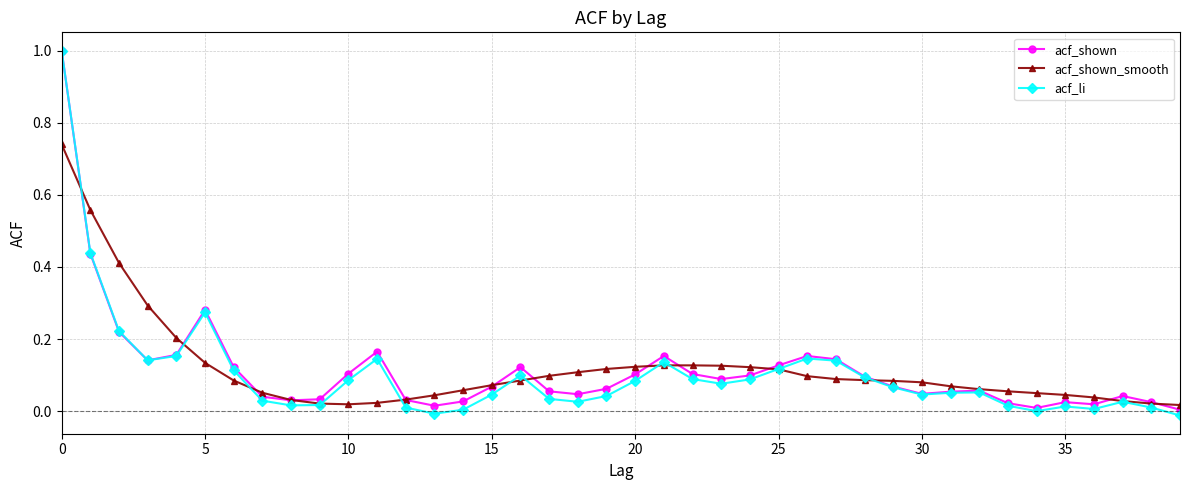

How many lines are shown in the chart?

3